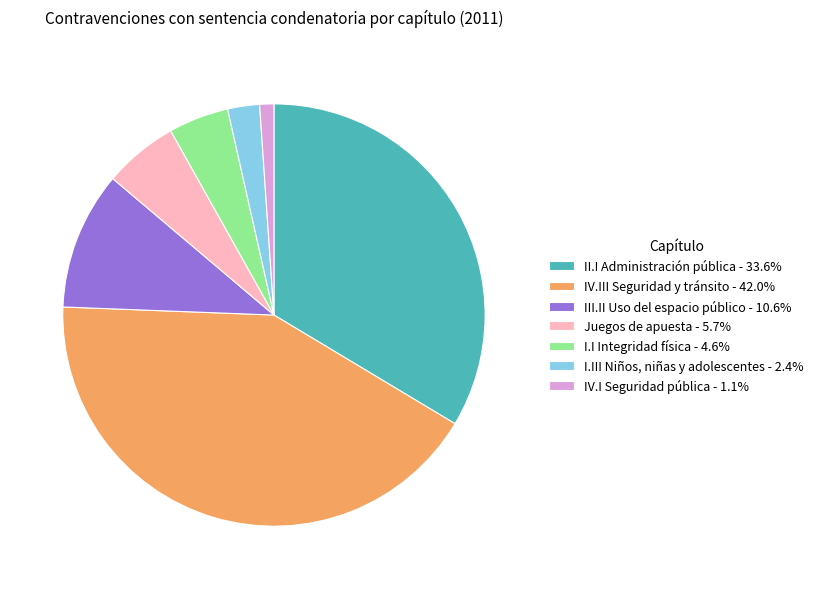

The II.I Administración pública slice represents 28% of the pie. True or false?

False